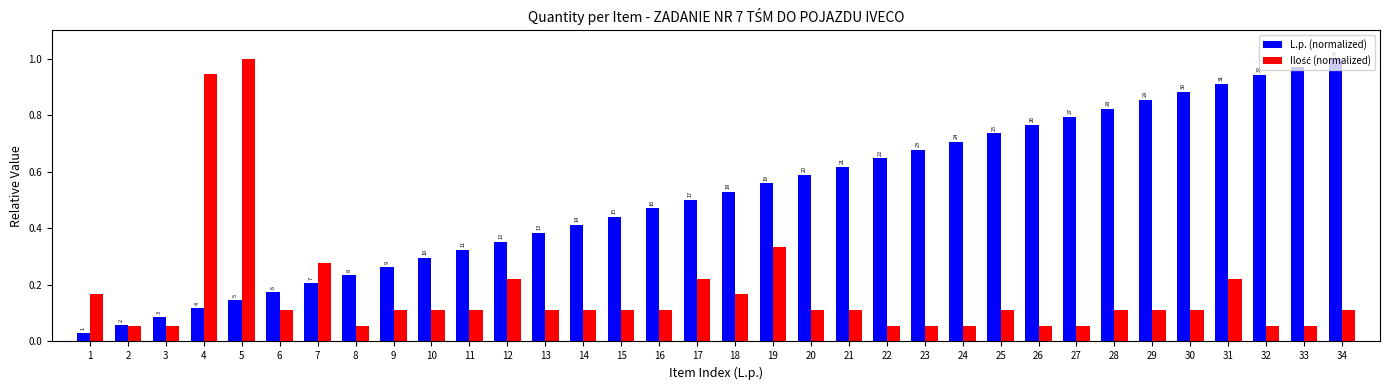

What is the approximate value of L.p. (normalized) at 2?

0.1